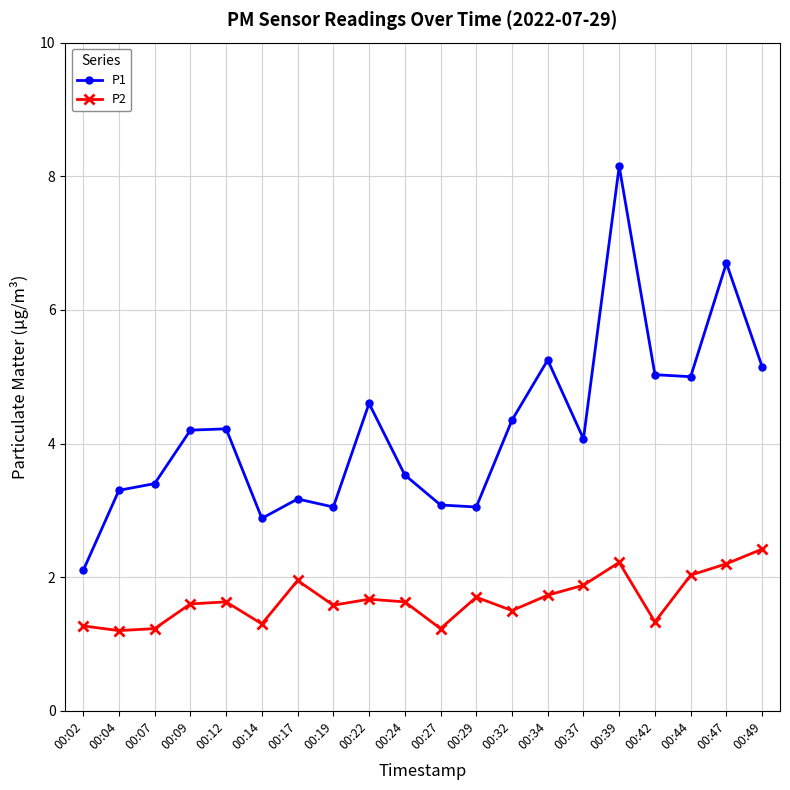

What is the highest value of the P2 series?

2.4